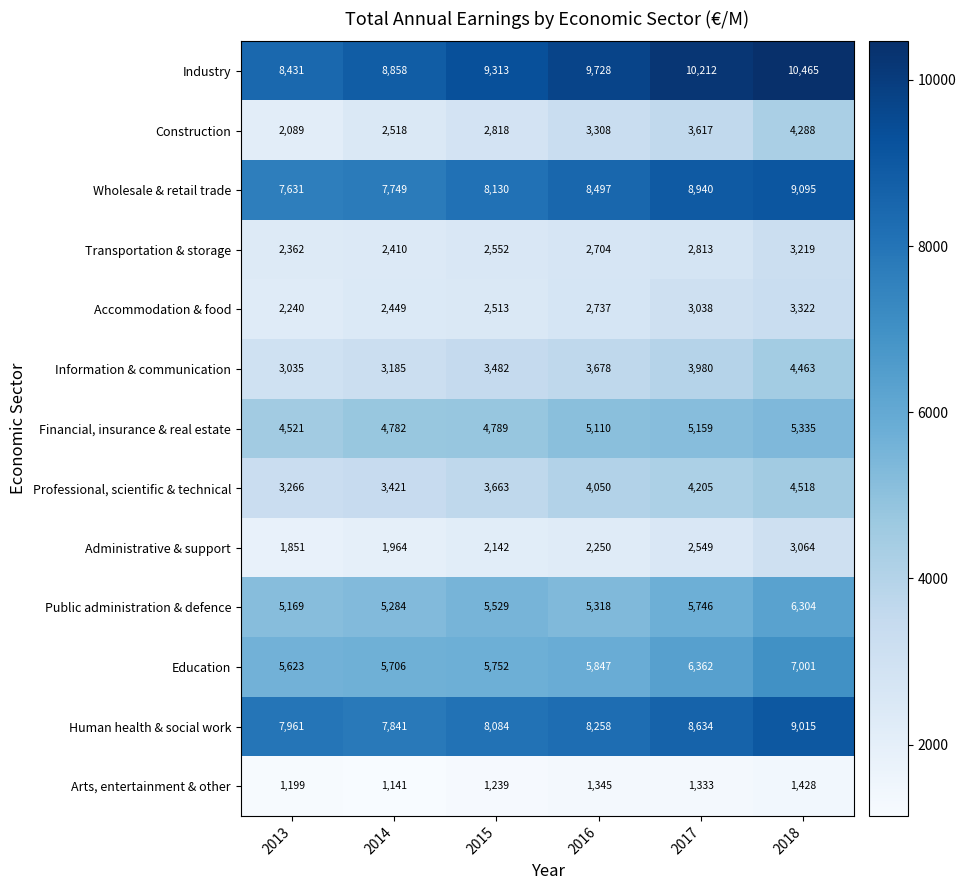

How many data points does each series have?

6